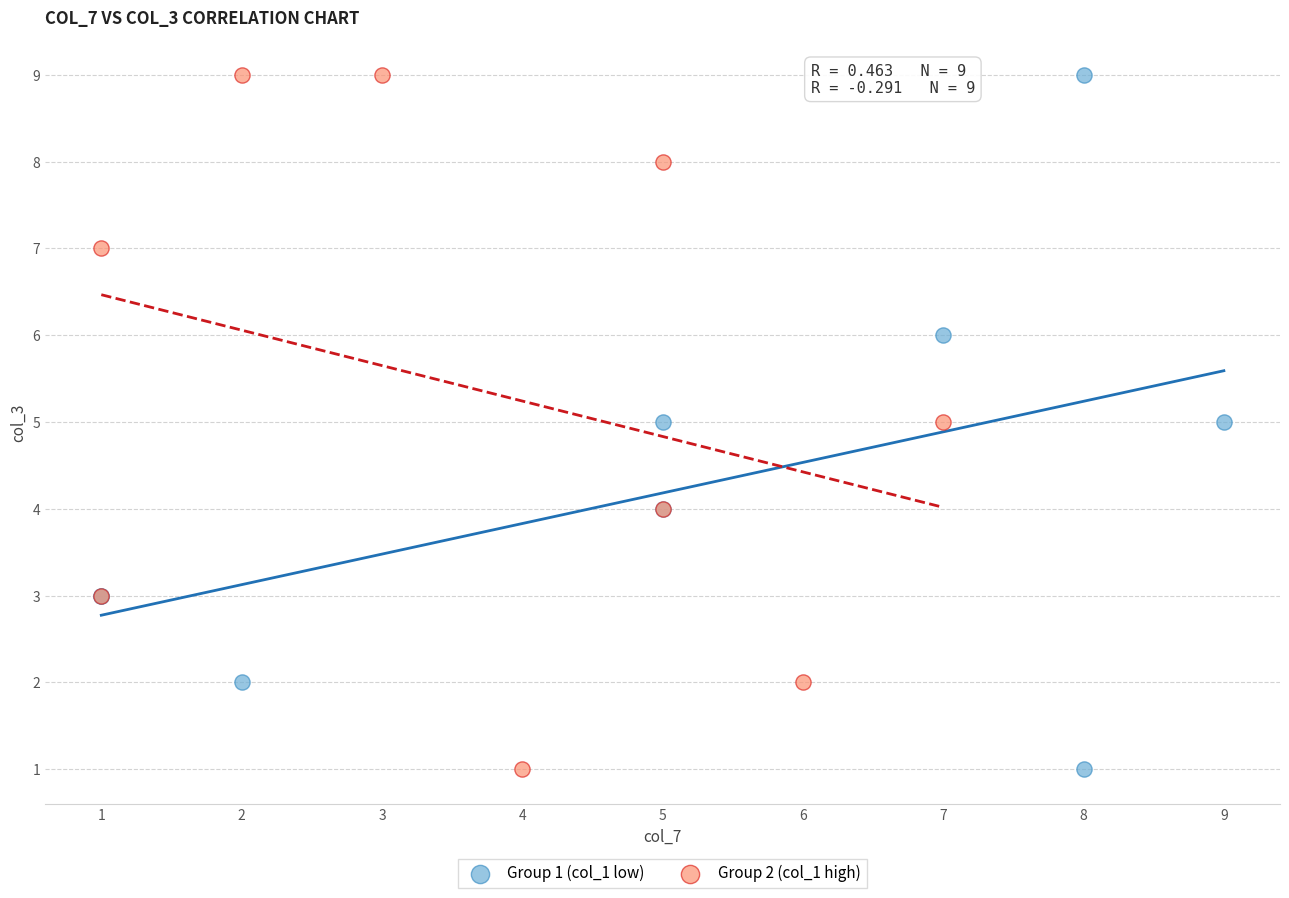

What are all the series names shown in the legend?

Group 1 (col_1 low), Group 2 (col_1 high)